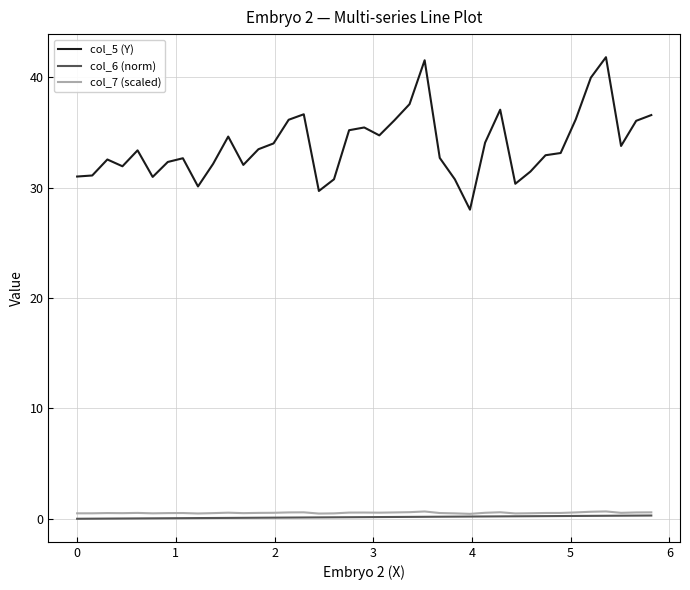

Does the chart have visible grid lines?

Yes